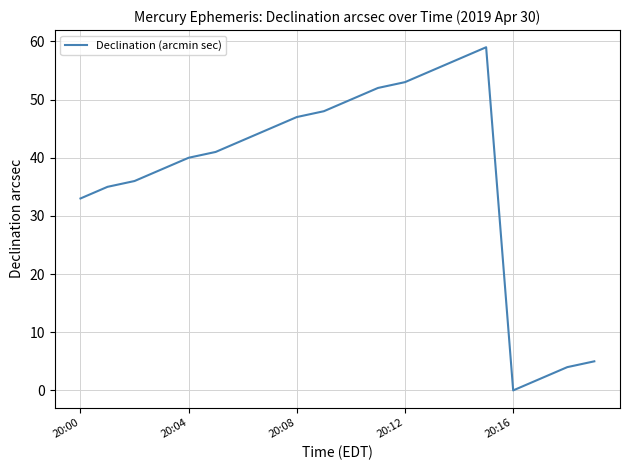

What is the difference between the maximum and minimum values?

59